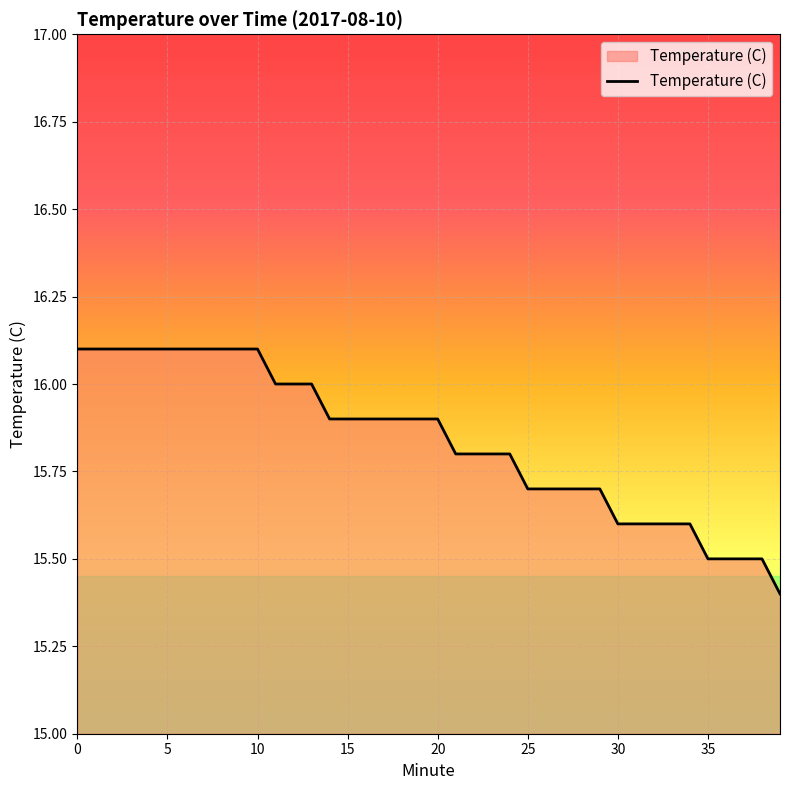

What is the minimum value shown in the chart?

15.4